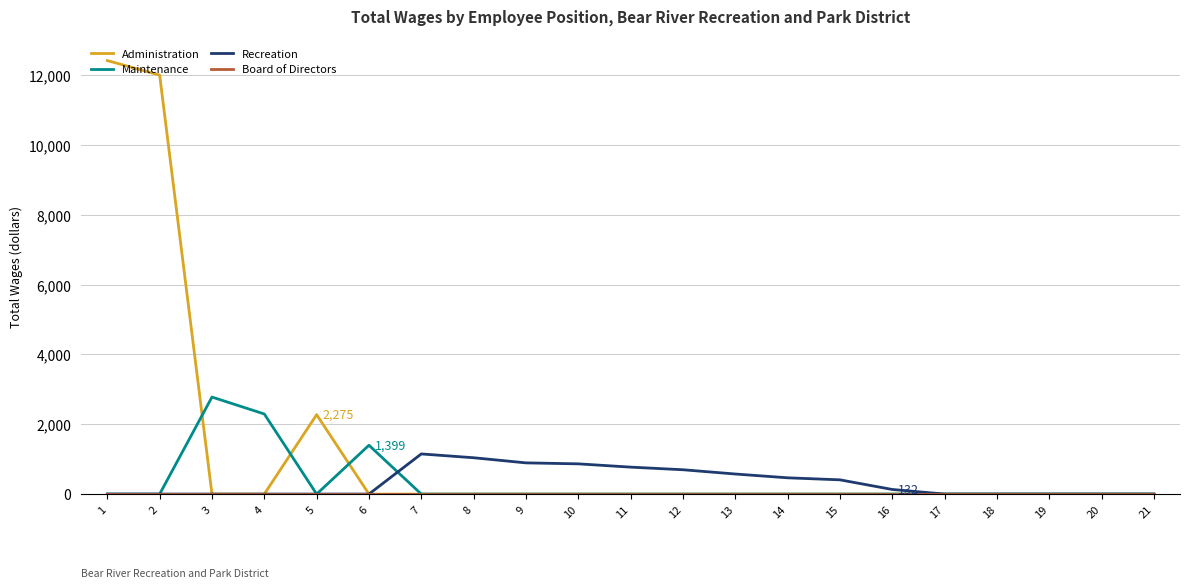

Is the value of Administration at 7 greater than the value of Recreation at 7?

No